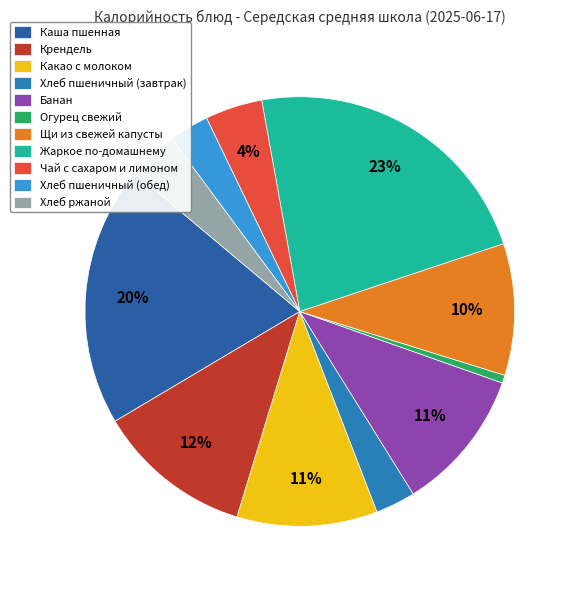

The Огурец свежий slice represents 11% of the pie. True or false?

False